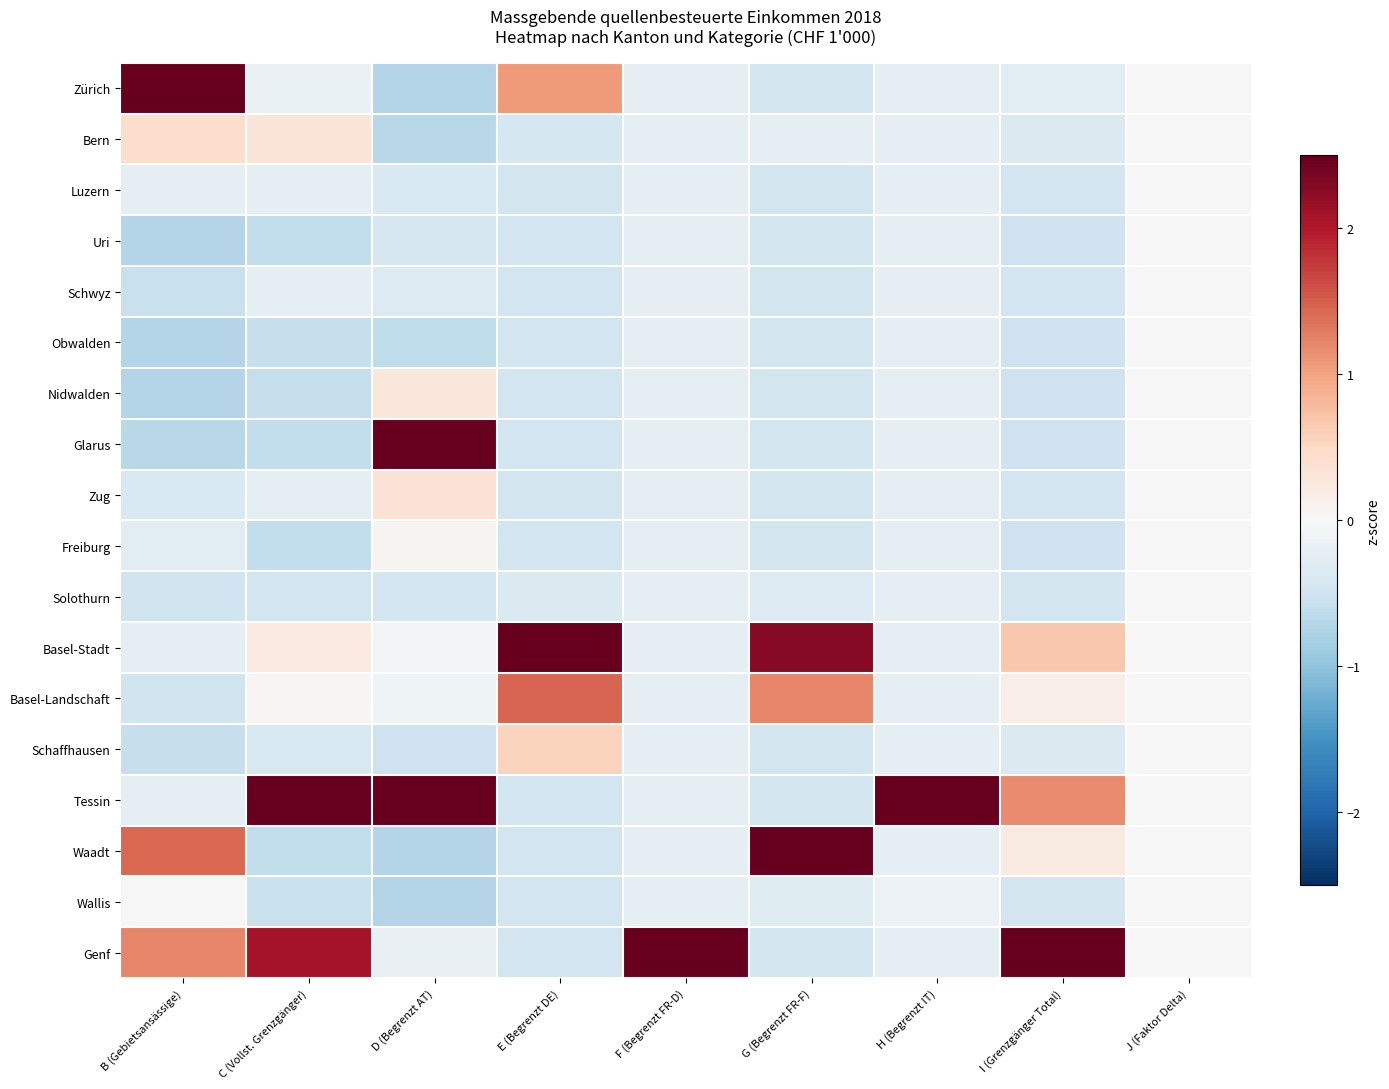

Which has a higher value, D (Begrenzt AT) or J (Faktor Delta)?

J (Faktor Delta)